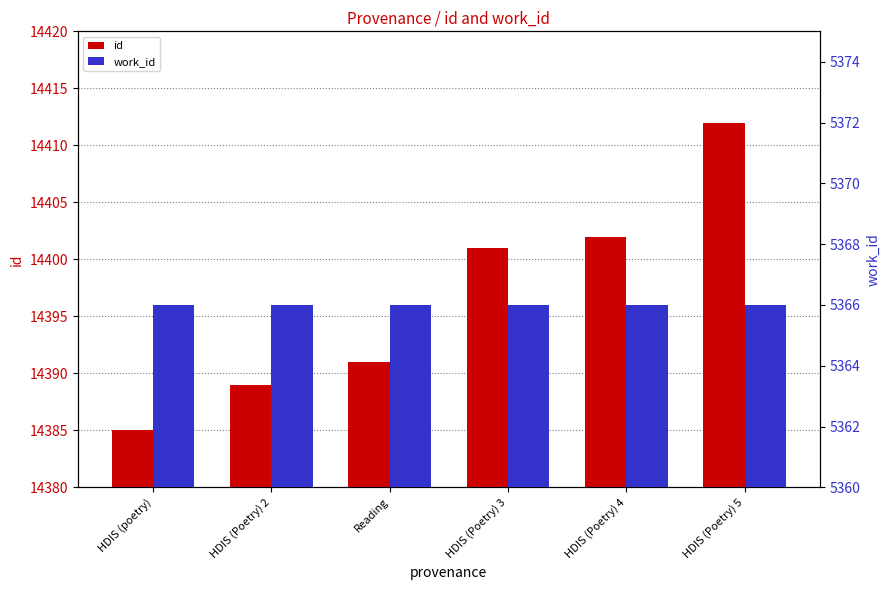

At how many categories does at least one series exceed 14080?

6